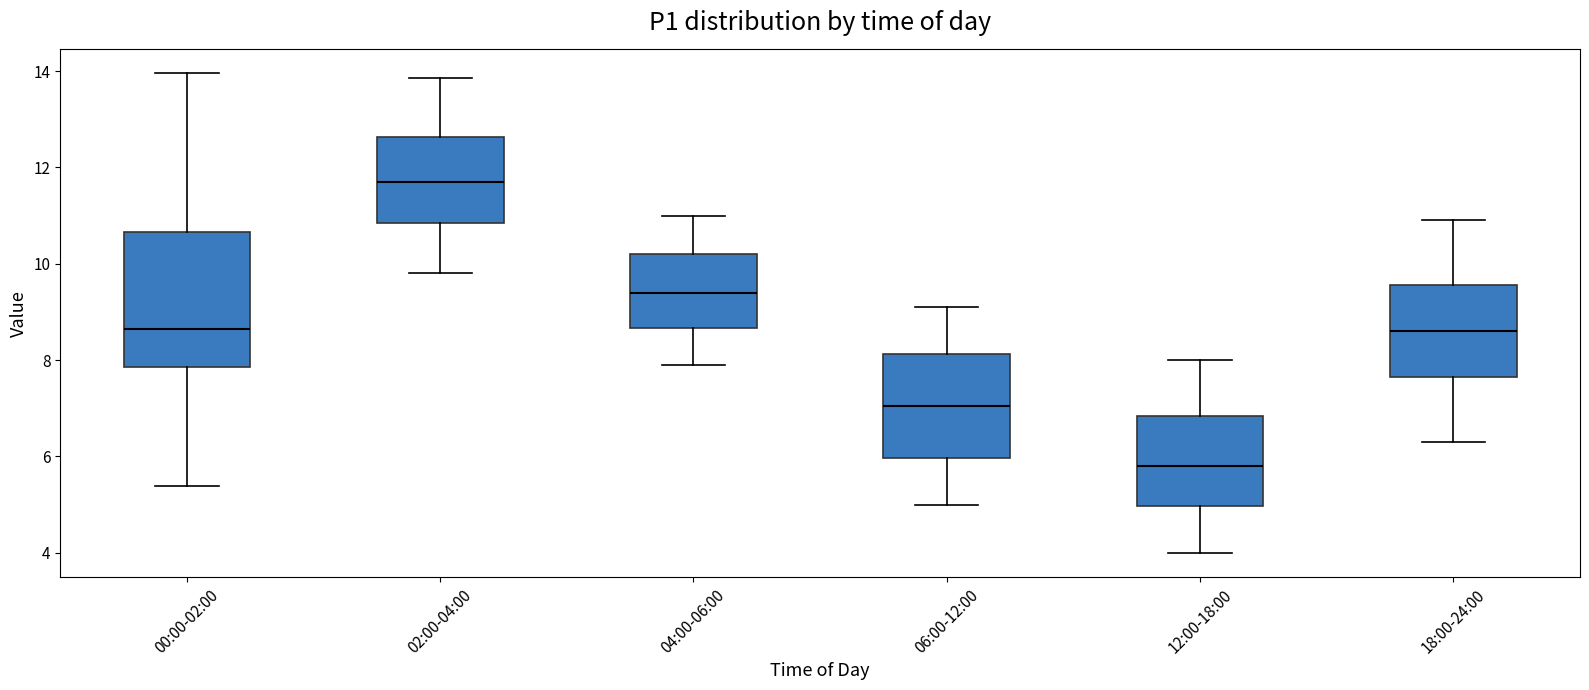

Which box is the tallest, from its lower edge to its upper edge?

00:00-02:00